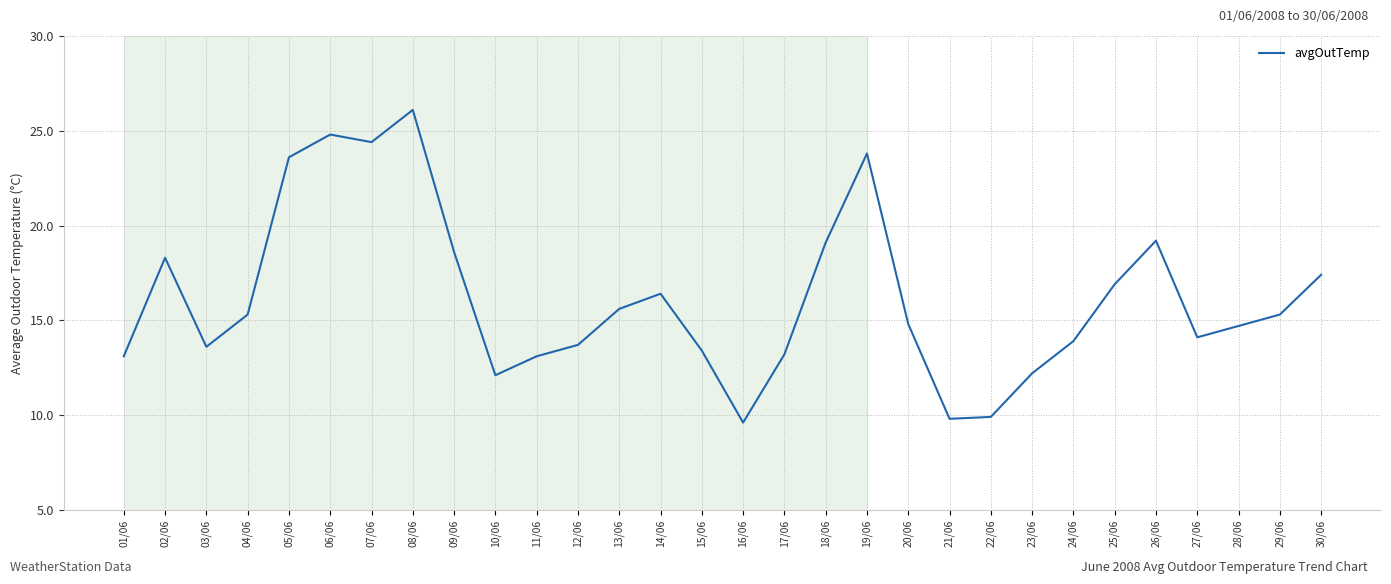

What is the minimum value shown in the chart?

9.6